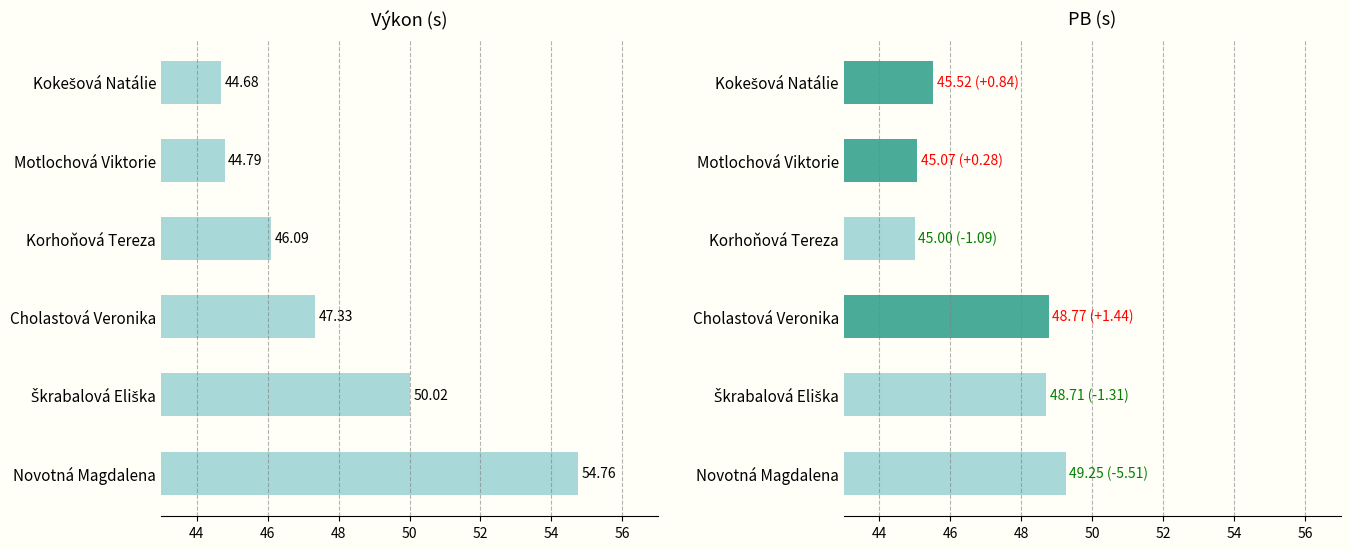

Are the bars grouped side by side (vs. stacked)?

Yes